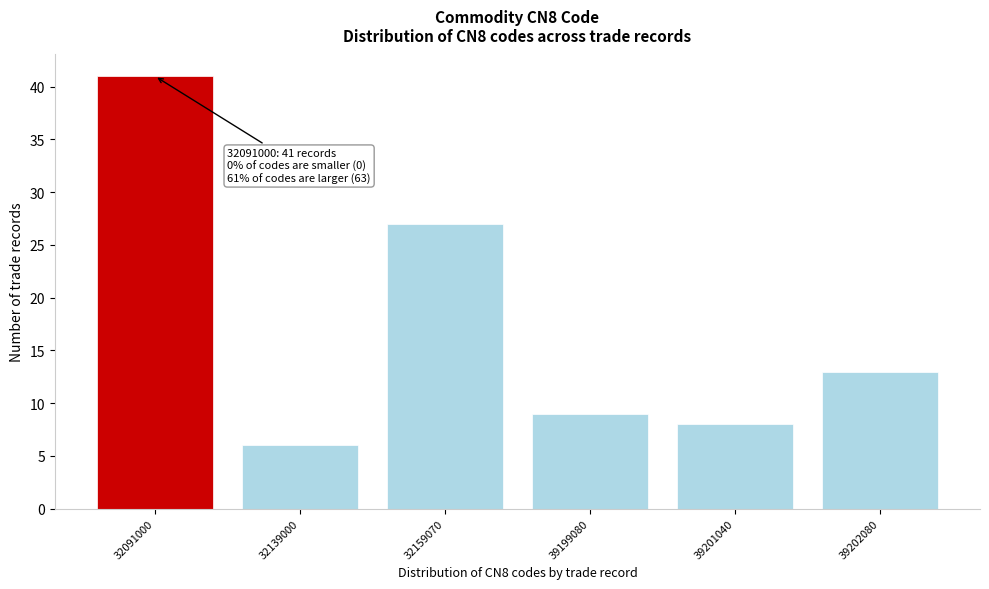

Reading right to left, transcribe all the data shown in this chart.

13	8	9	27	6	41